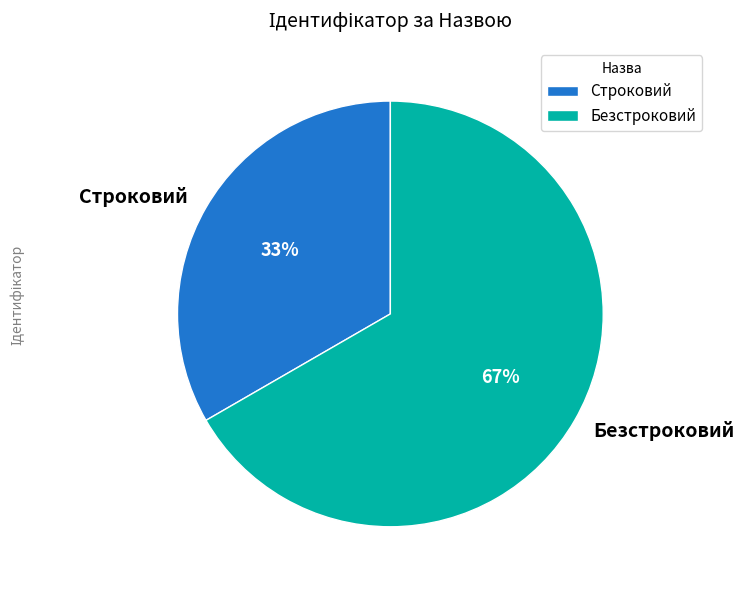

To the nearest percent, what is the combined percentage of Безстроковий and Строковий?

100%